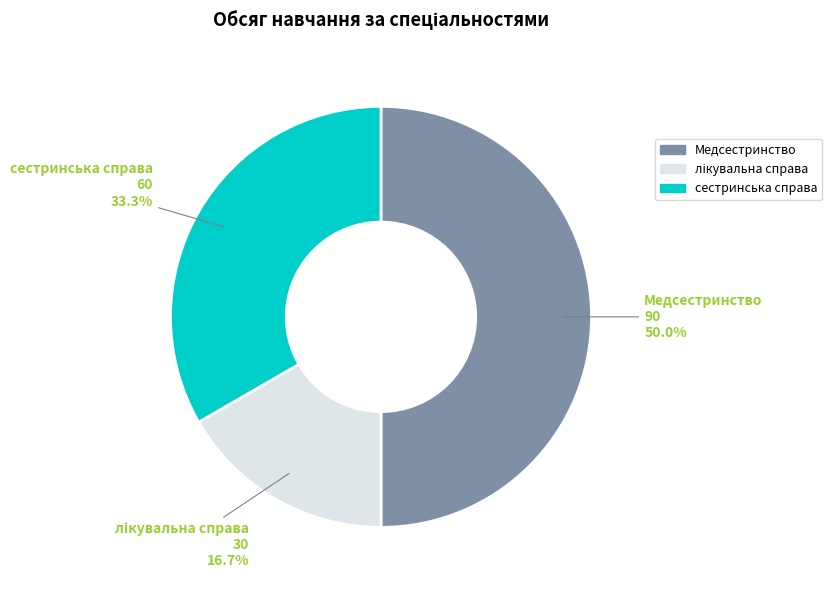

Between Медсестринство and сестринська справа, which is larger?

Медсестринство